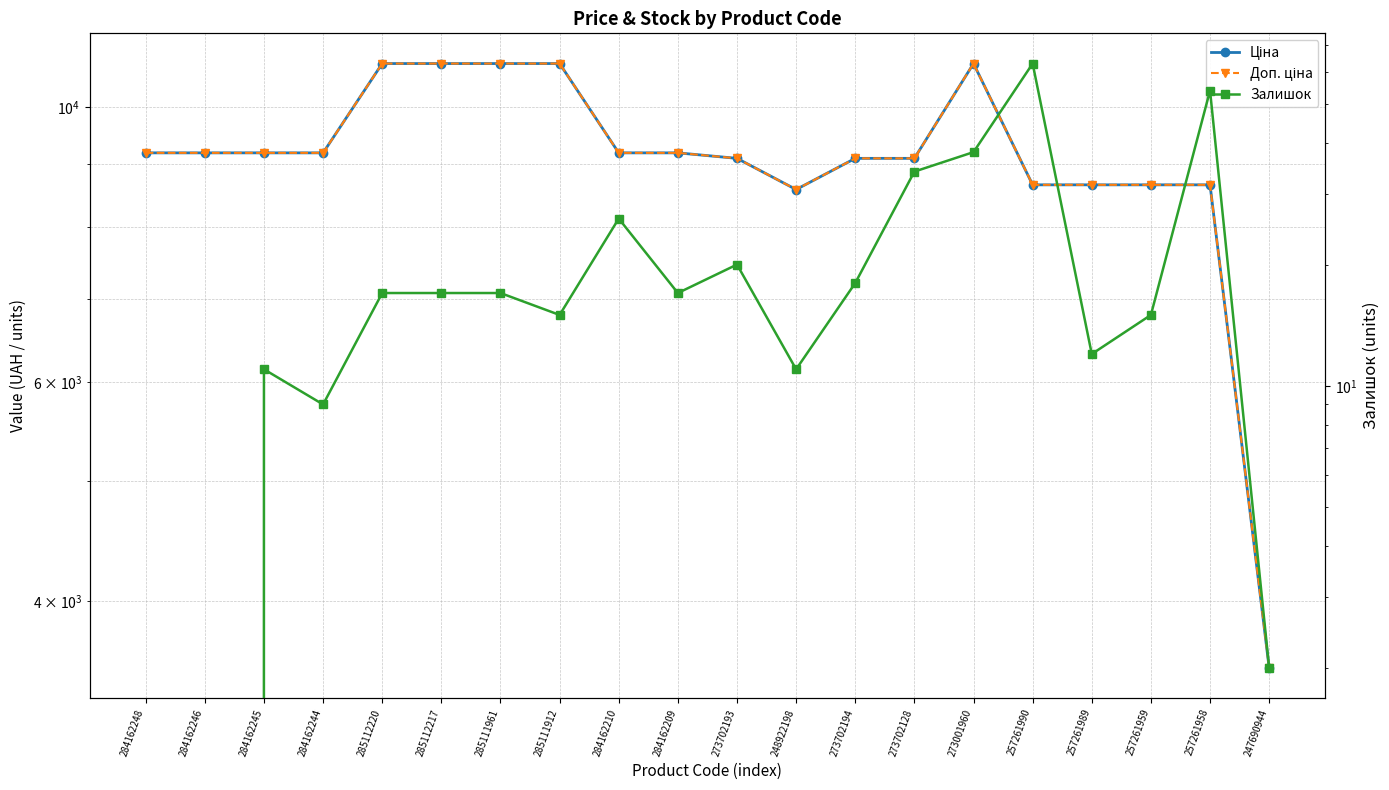

What is the value of the Залишок point at the 18th from the left?

15.0